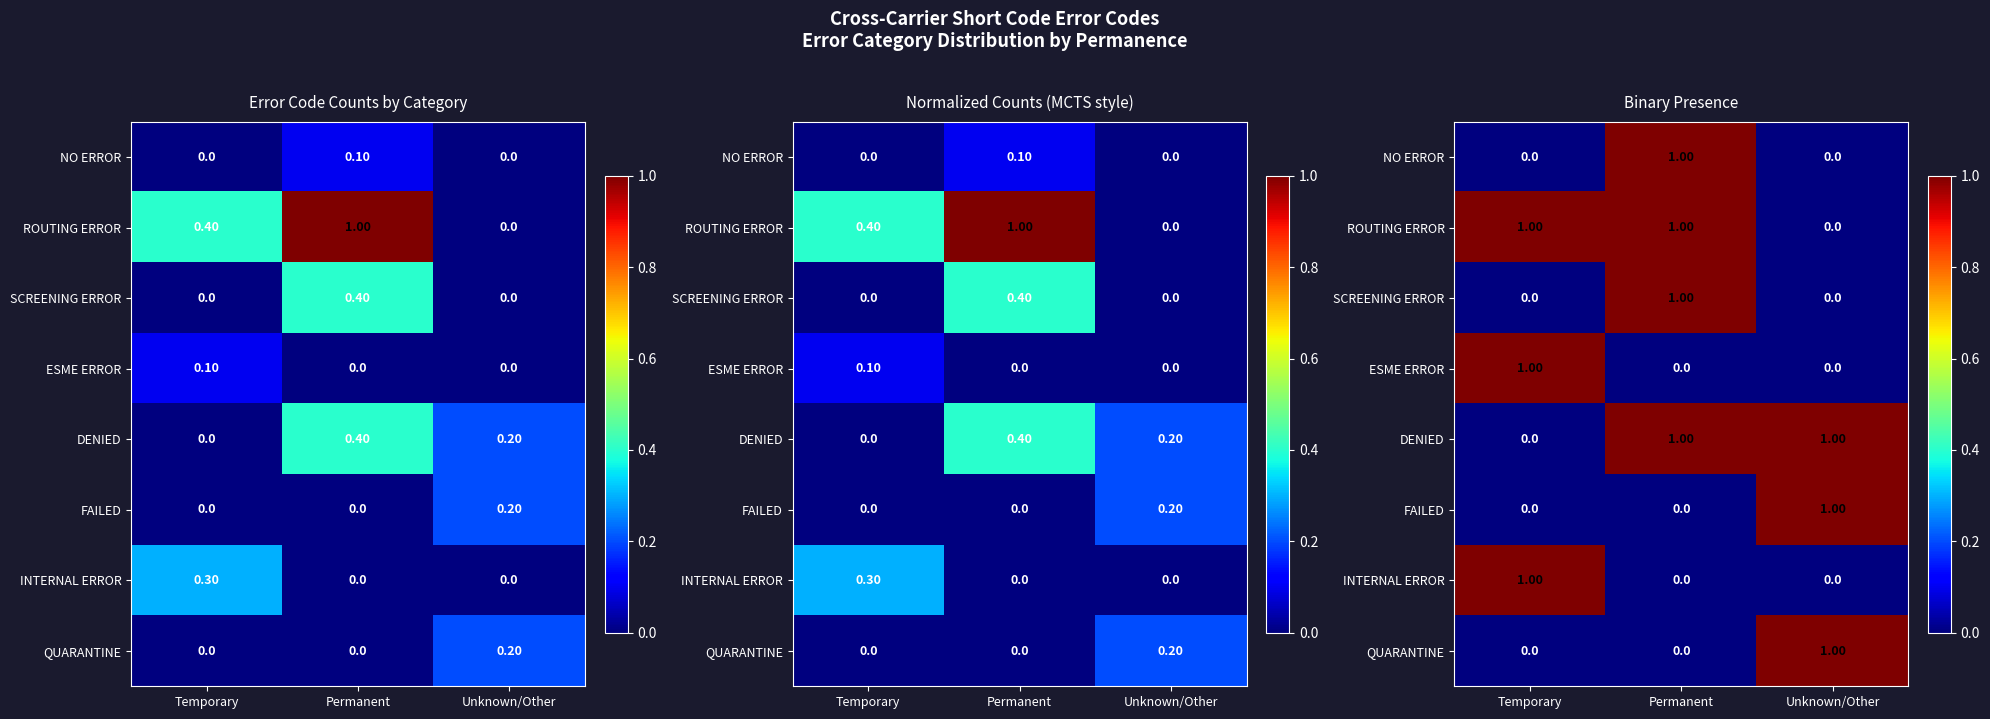

At how many categories does at least one series exceed 0?

3